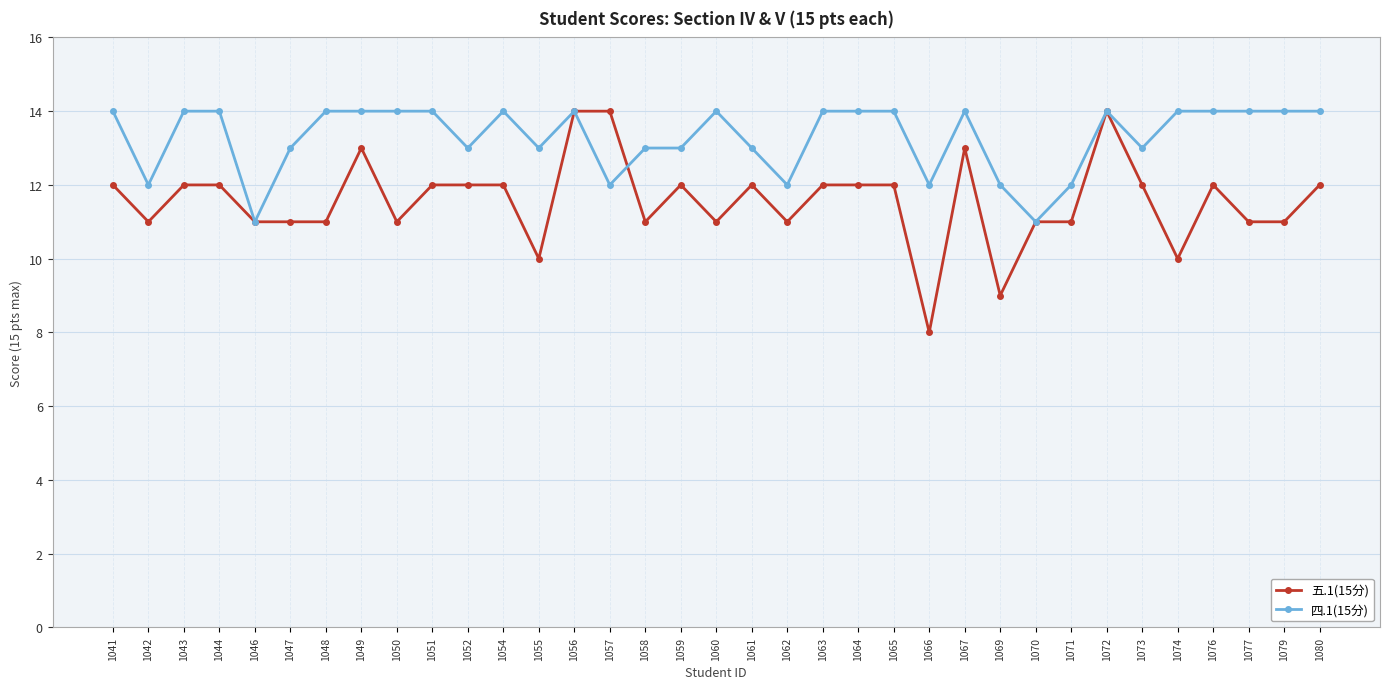

What is the value of the 四.1(15分) point at the 33rd from the left?

14